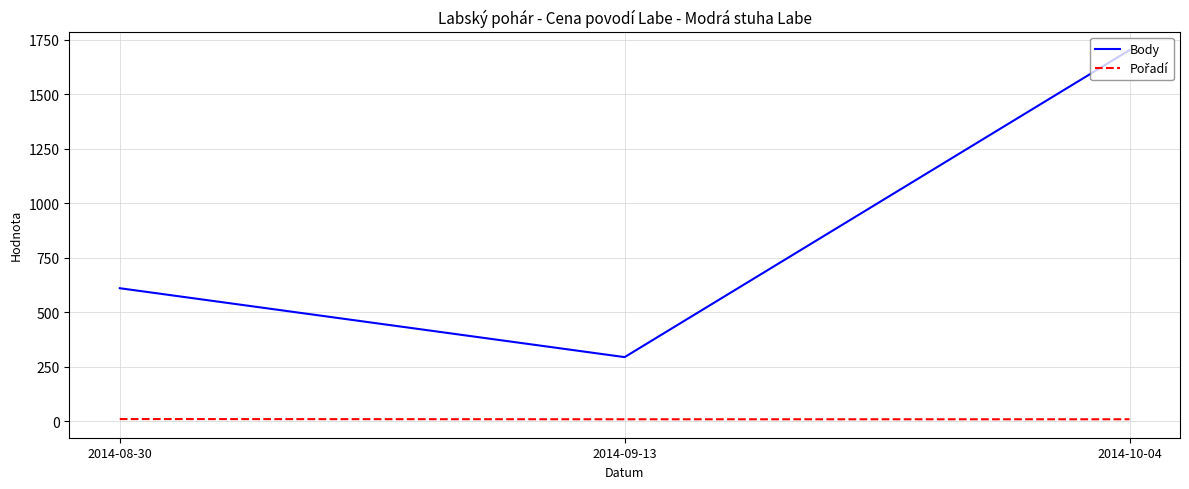

Does the chart have visible grid lines?

Yes